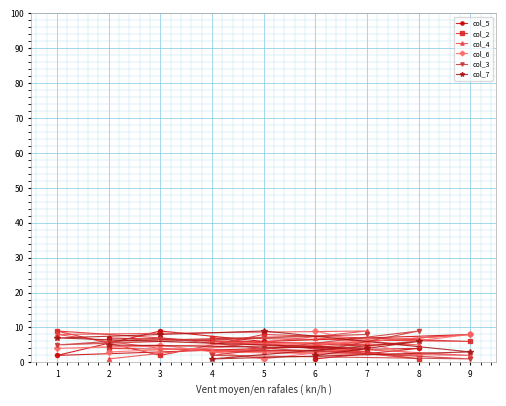

List the labels in order of col_5 value, smallest first.

6, 1, 4, 8, 7, 5, 2, 9, 3